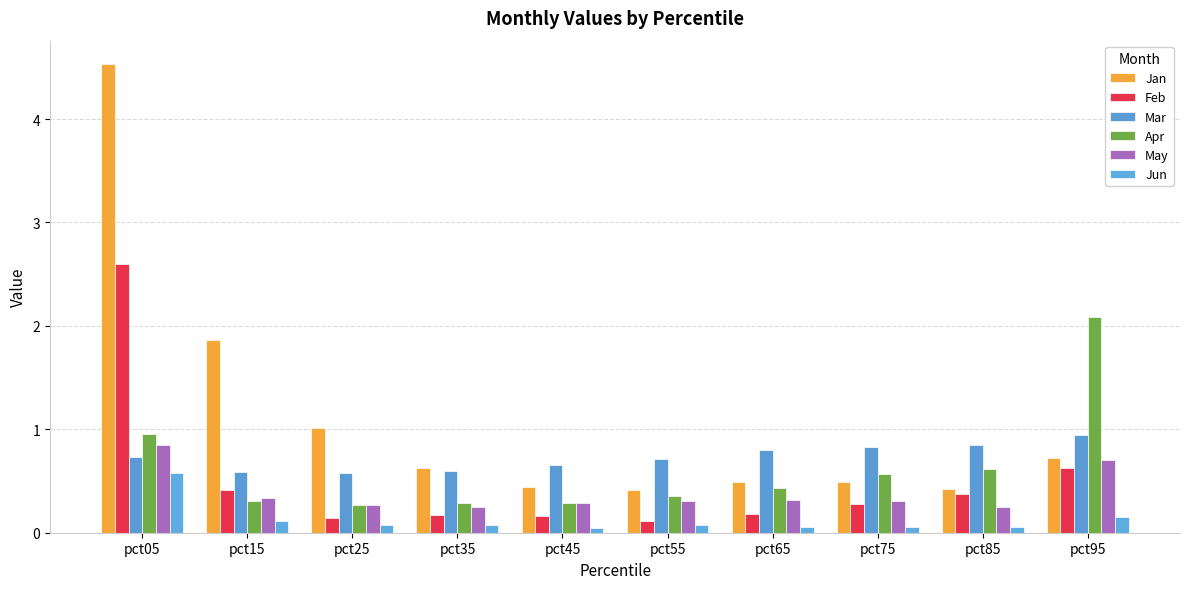

What is the difference between the May values at pct75 and pct35?

0.1